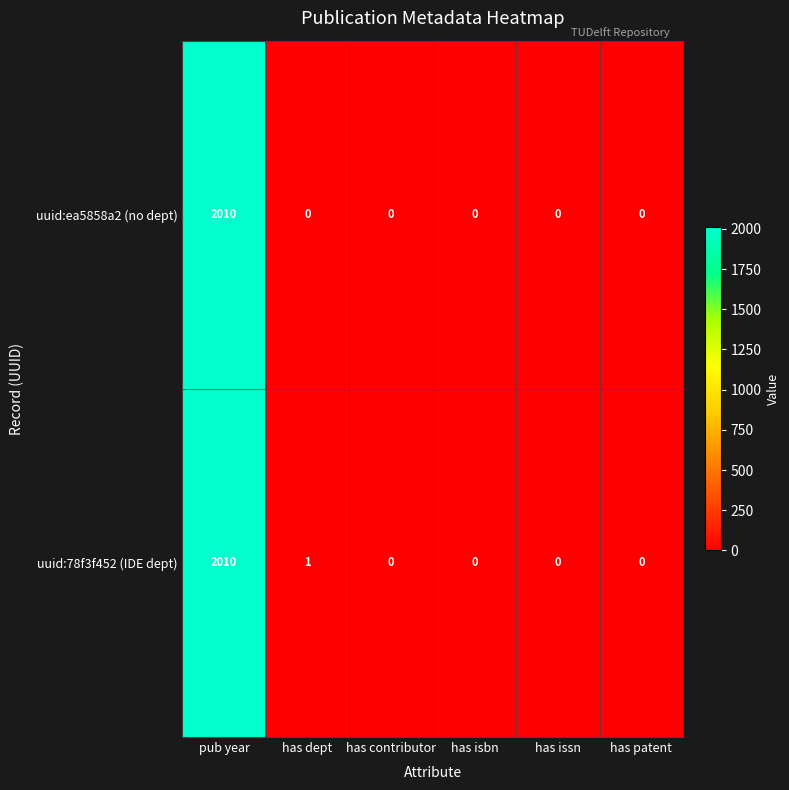

What is the sum of all uuid:ea5858a2 (no dept) values?

2010